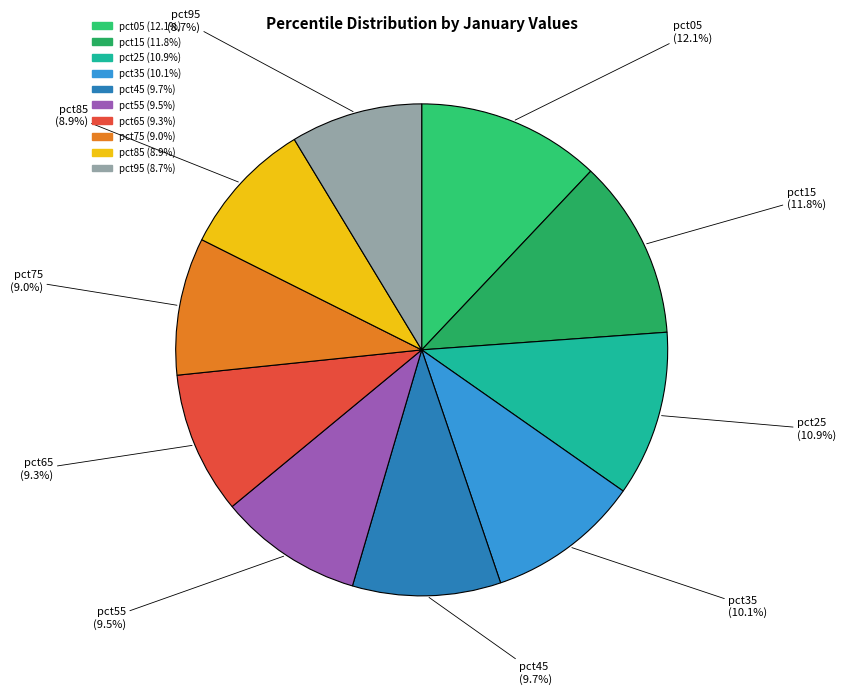

What is the ratio of the value at pct85 to the value at pct15?

0.8